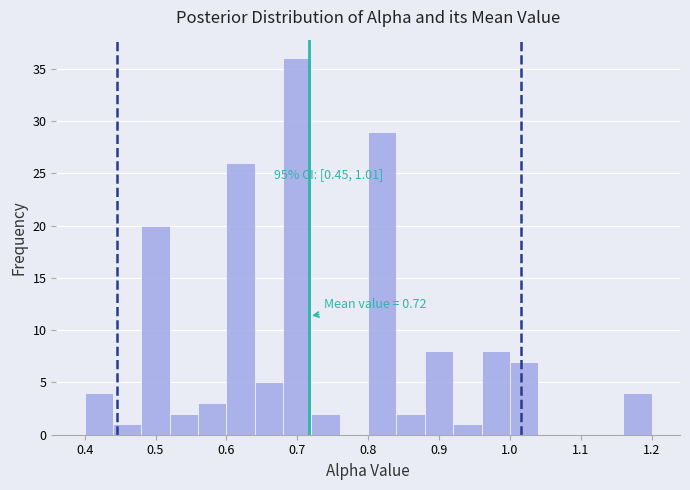

Over which range of the x-axis is the bar tallest?

0.68 to 0.72